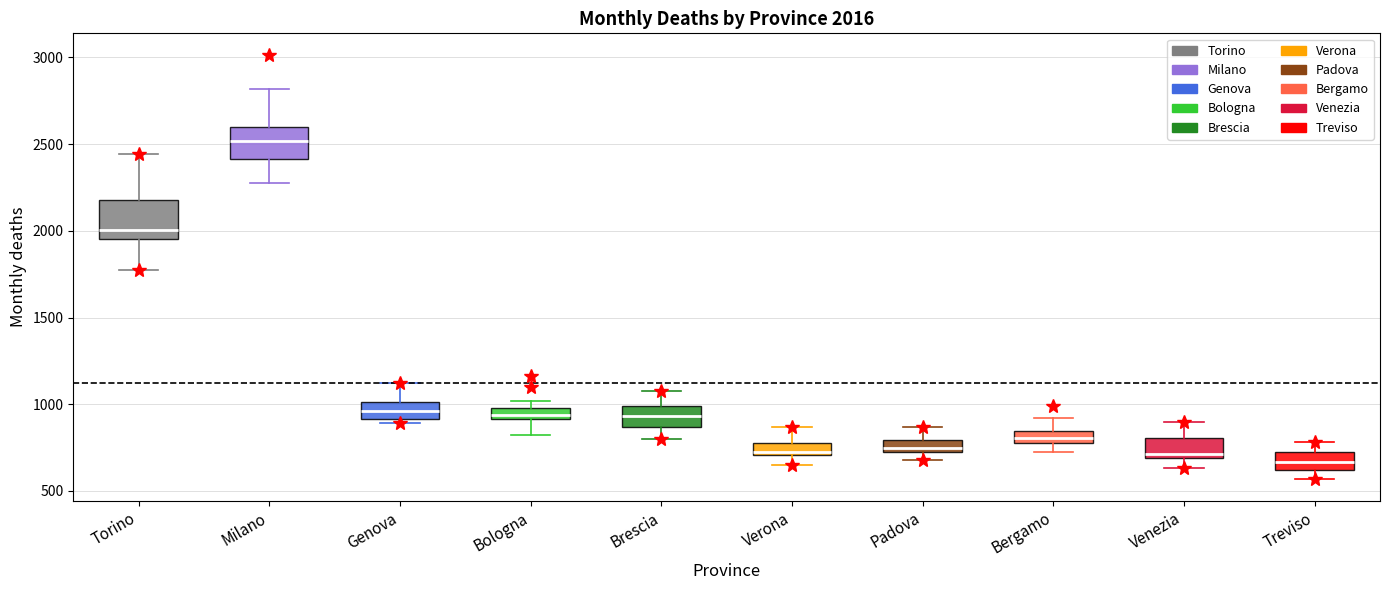

Which box has the lowest median line?

Treviso